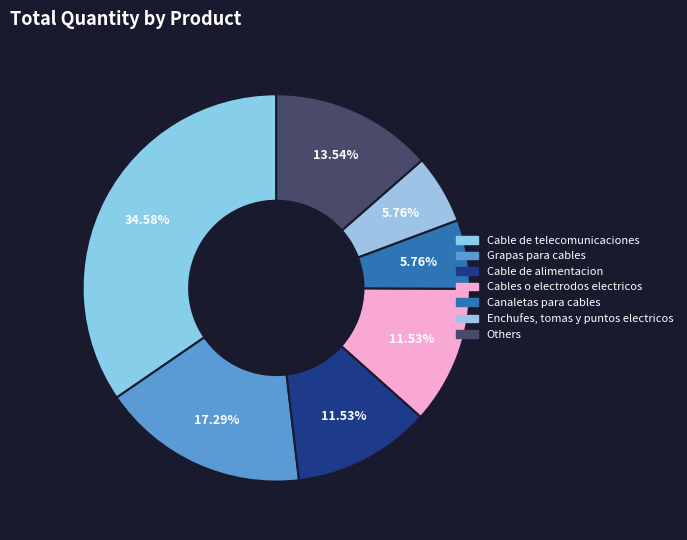

Does any single category account for the majority?

No